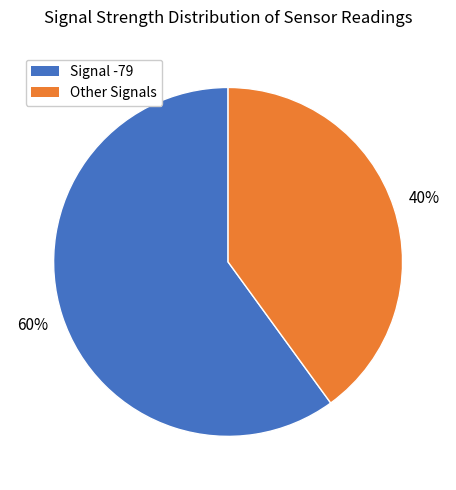

Is there a majority slice in this chart?

Yes